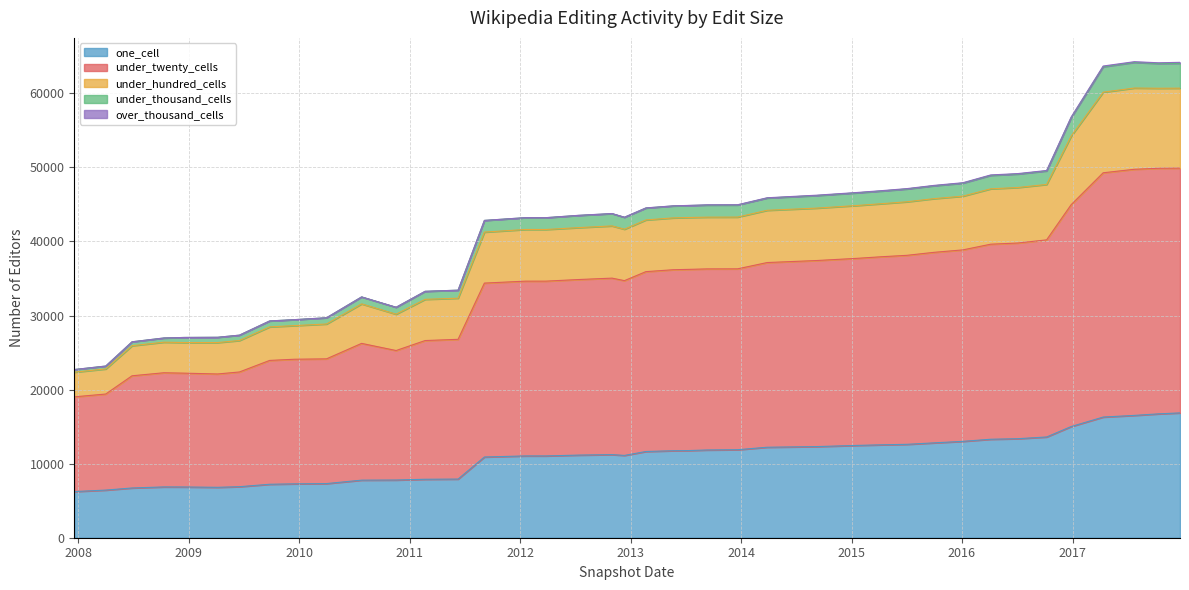

True or false: under_hundred_cells and under_twenty_cells intersect in this chart.

False